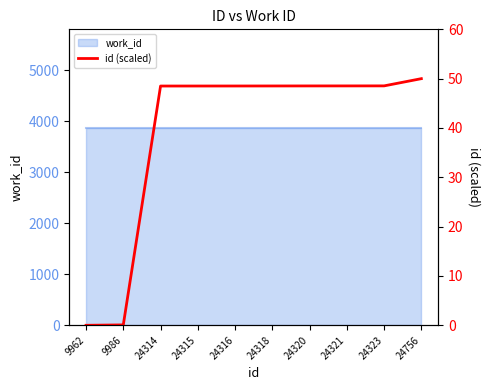

Does the chart have visible grid lines?

No